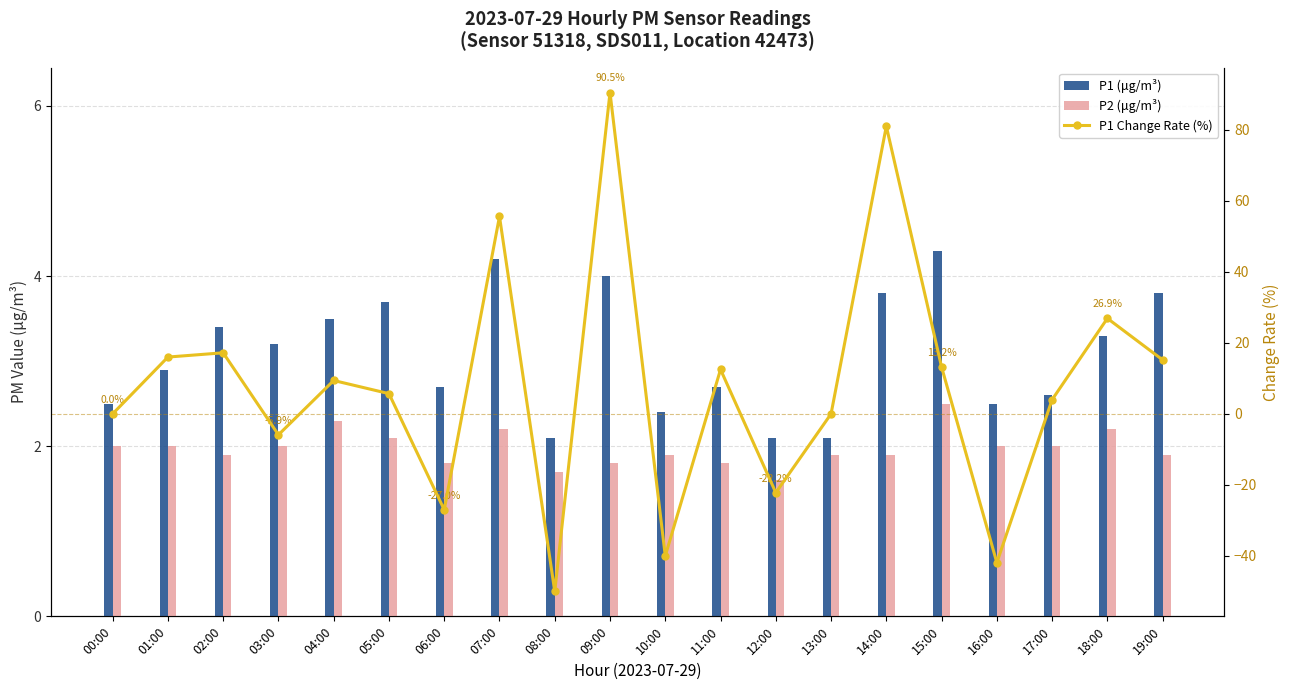

Reading right to left, extract all data points from this chart.

P1 (μg/m³): 19:00=3.8	18:00=3.3	17:00=2.6	16:00=2.5	15:00=4.3	14:00=3.8	13:00=2.1	12:00=2.1	11:00=2.7	10:00=2.4	09:00=4.0	08:00=2.1	07:00=4.2	06:00=2.7	05:00=3.7	04:00=3.5	03:00=3.2	02:00=3.4	01:00=2.9	00:00=2.5
P2 (μg/m³): 19:00=1.9	18:00=2.2	17:00=2.0	16:00=2.0	15:00=2.5	14:00=1.9	13:00=1.9	12:00=1.6	11:00=1.8	10:00=1.9	09:00=1.8	08:00=1.7	07:00=2.2	06:00=1.8	05:00=2.1	04:00=2.3	03:00=2.0	02:00=1.9	01:00=2.0	00:00=2.0
P1 Change Rate (%): 19:00=15.2	18:00=26.9	17:00=4.0	16:00=-41.9	15:00=13.2	14:00=81.0	13:00=0.0	12:00=-22.2	11:00=12.5	10:00=-40.0	09:00=90.5	08:00=-50.0	07:00=55.6	06:00=-27.0	05:00=5.7	04:00=9.4	03:00=-5.9	02:00=17.2	01:00=16.0	00:00=0.0